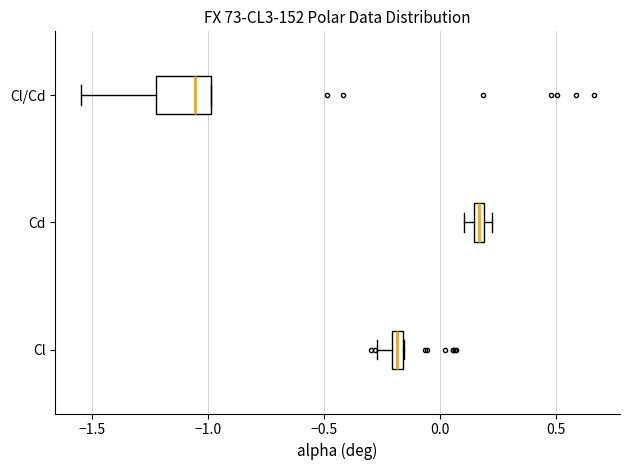

Which box is the widest, from its left edge to its right edge?

Cl/Cd